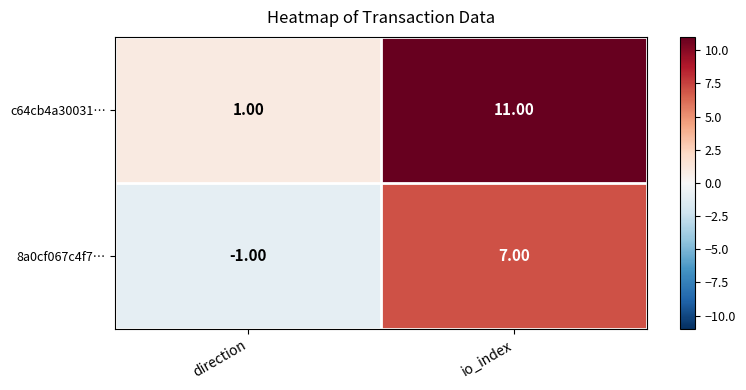

At which label does 8a0cf067c4f7… reach its peak?

io_index